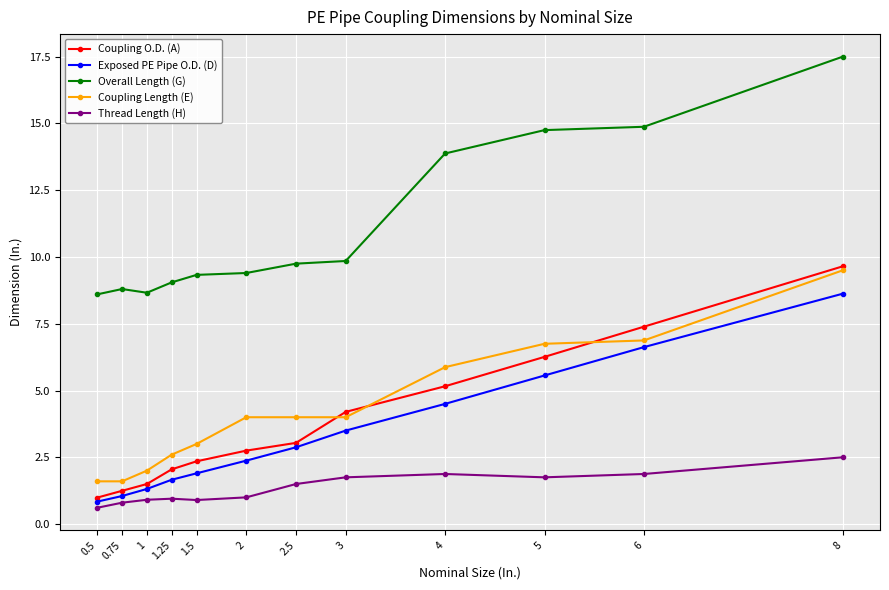

The value of Exposed PE Pipe O.D. (D) at 6 is 11.3. True or false?

False